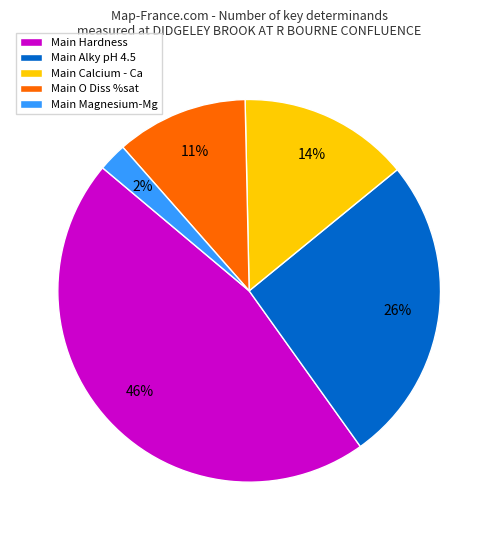

Which category has the biggest portion of the pie?

Main Hardness